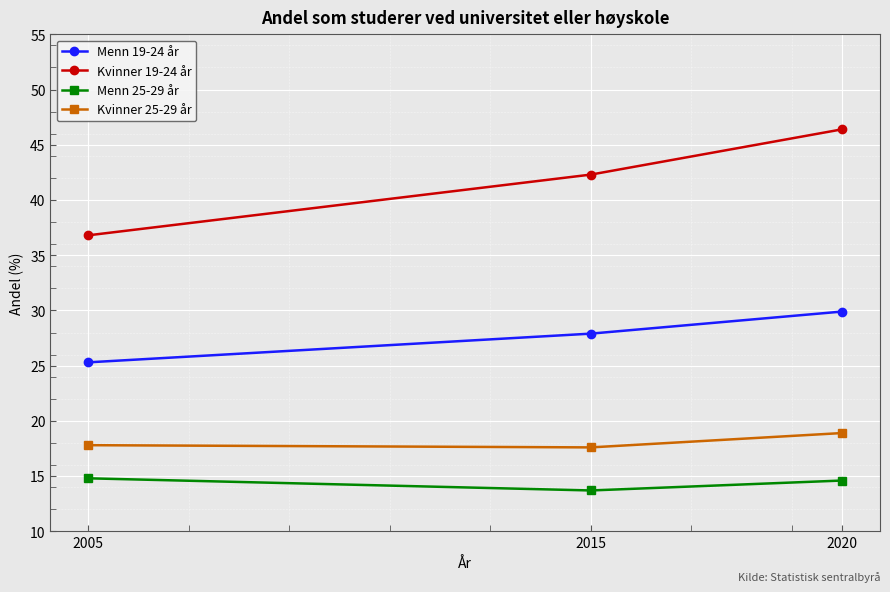

The value of Kvinner 19-24 år at 2020 is 46.4. True or false?

True